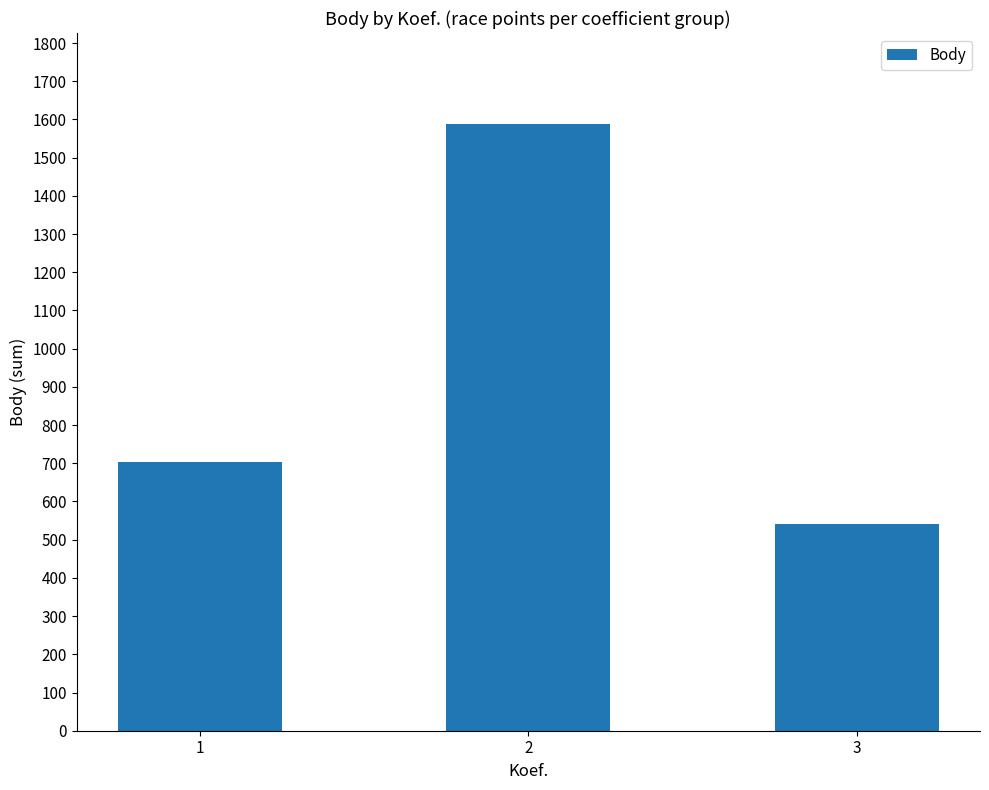

The value at 3 is 716. True or false?

False